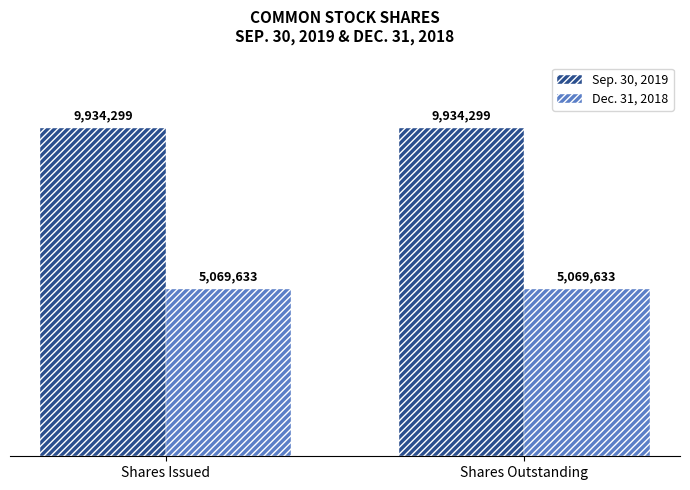

What is the minimum value for Sep. 30, 2019?

9934299